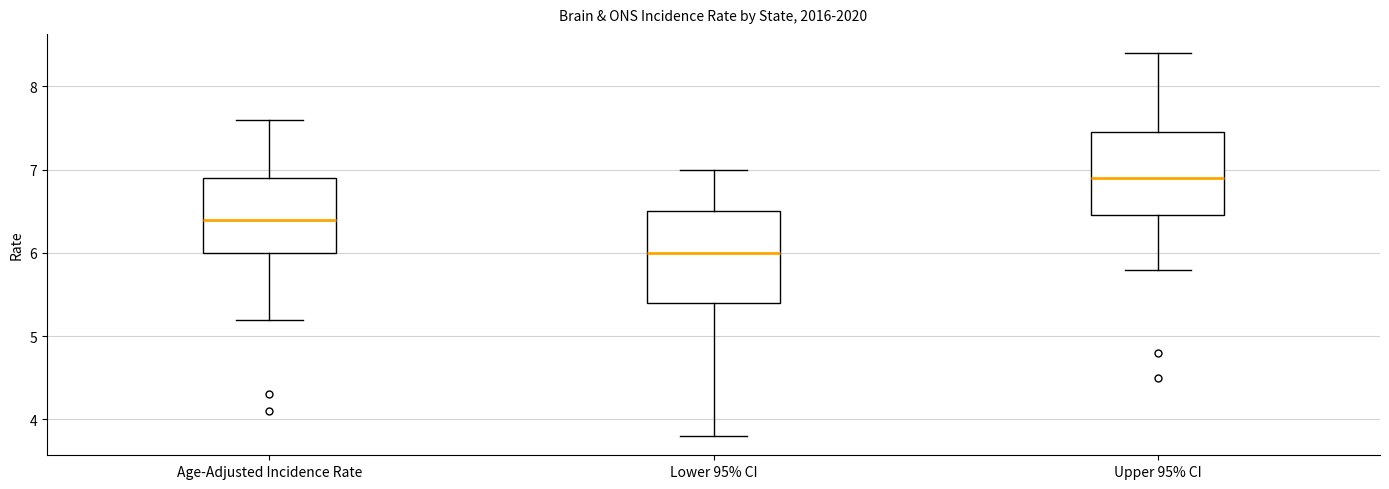

Where is the upper edge of the box for Age-Adjusted Incidence Rate on the y-axis? The values are not printed on the chart, so give them approximately, as read against the axis.

6.9